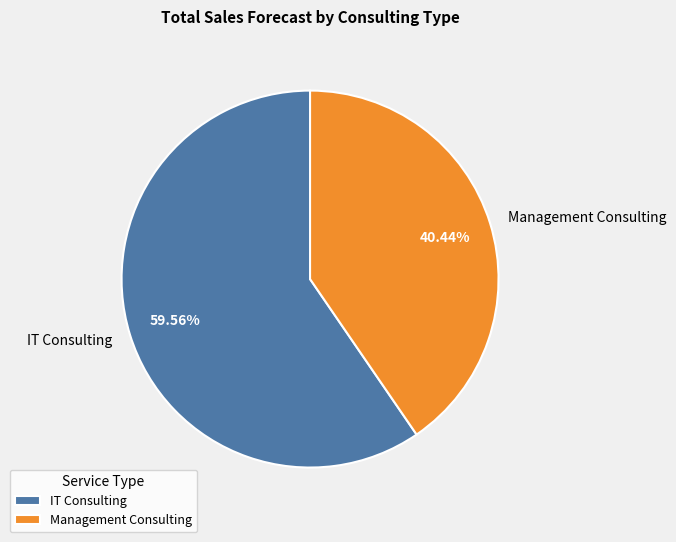

How many slices are in this pie chart?

2